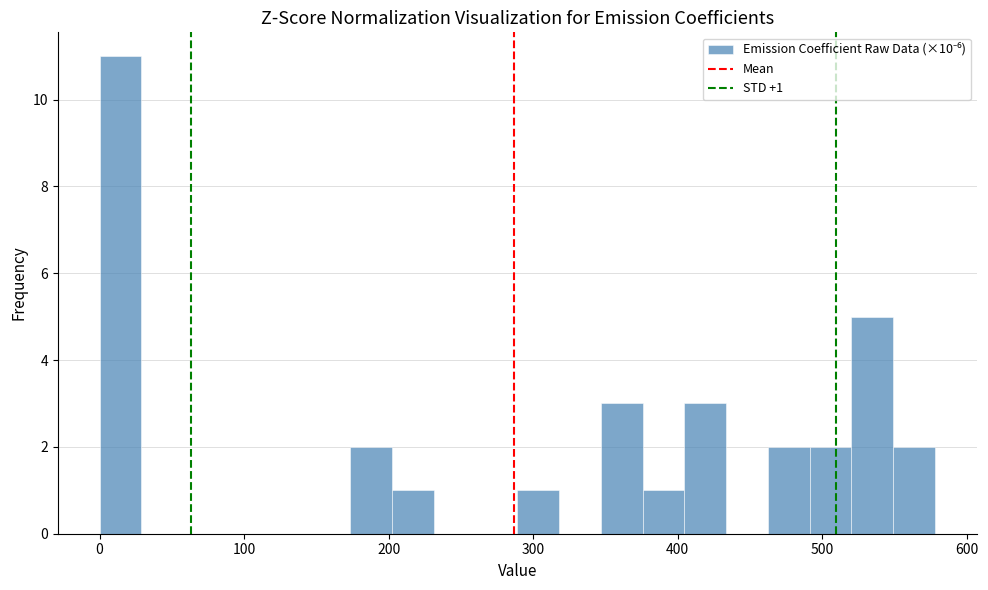

Read against the x-axis, roughly where is the centre of the tallest bar?

10